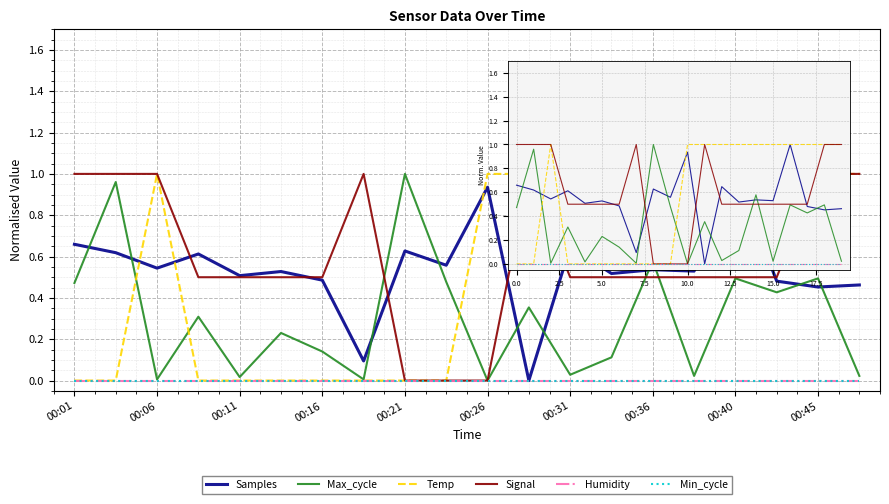

Which series has the largest total across all categories?

Signal